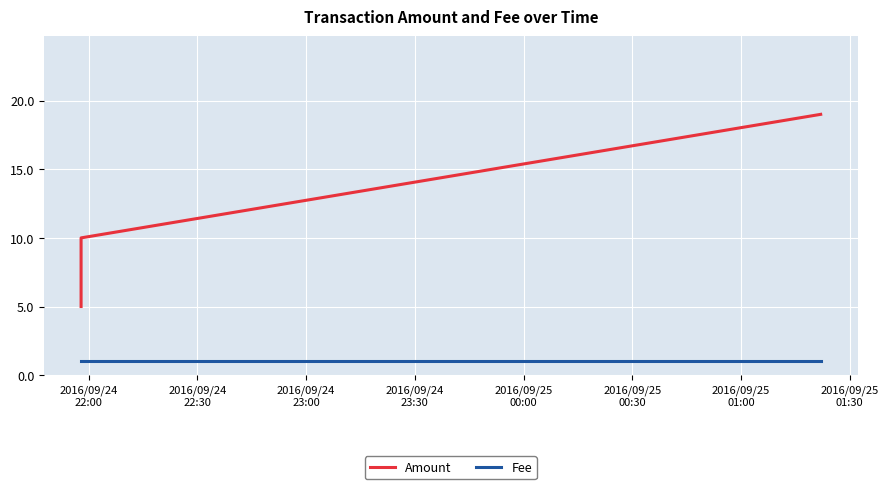

Reading left to right, what are all the values shown in this chart?

Amount: 5	5	10	19
Fee: 1	1	1	1